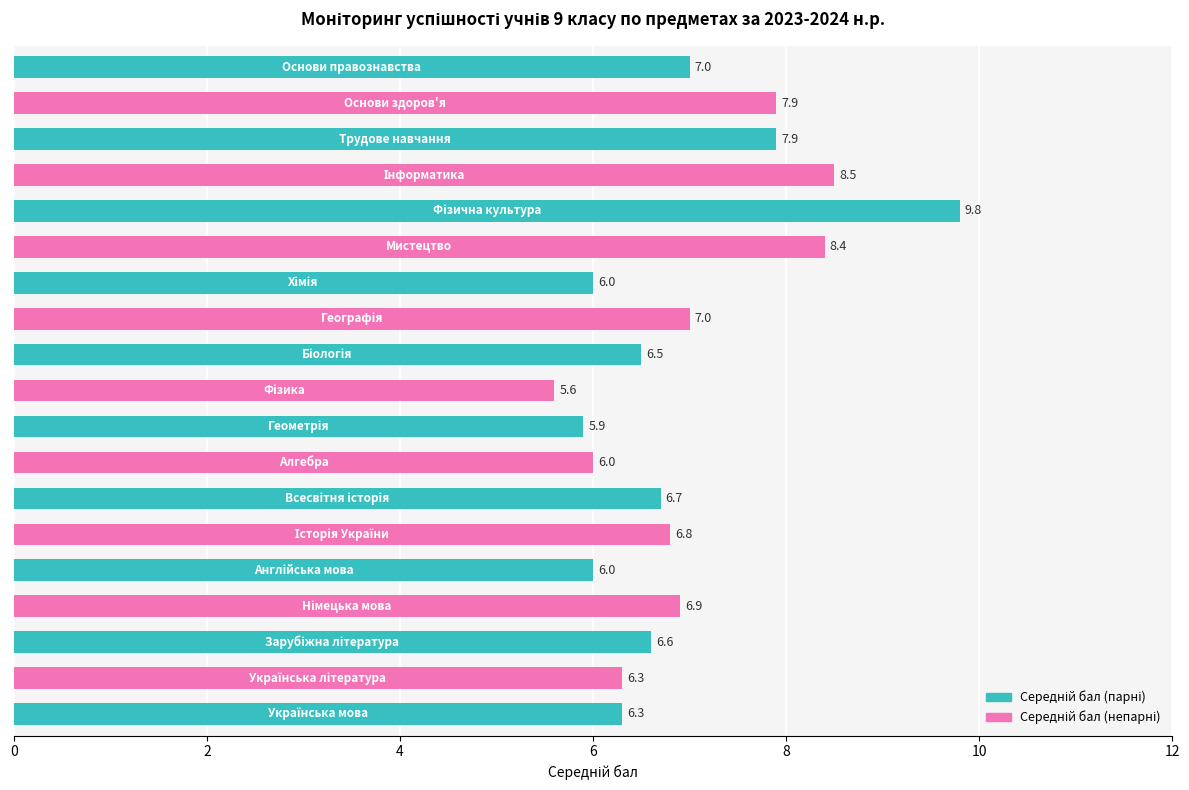

Reading bottom to top, list all the values displayed in this chart.

6.3	6.3	6.6	6.9	6.0	6.8	6.7	6.0	5.9	5.6	6.5	7.0	6.0	8.4	9.8	8.5	7.9	7.9	7.0